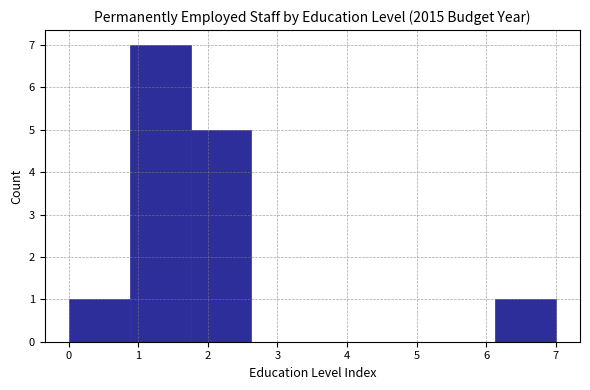

Which range on the x-axis has the tallest bar?

0.9 to 1.8